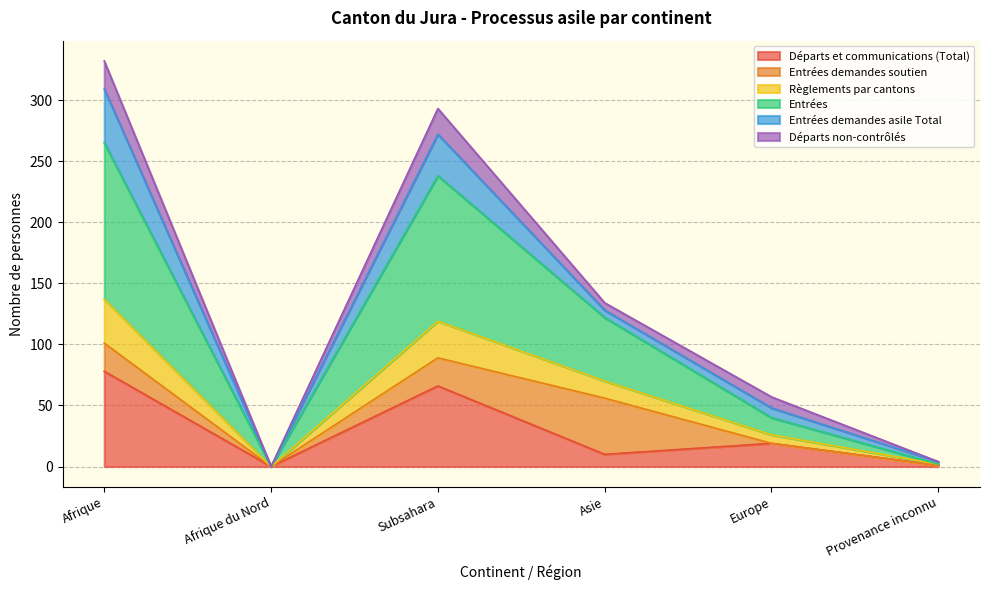

True or false: Règlements par cantons and Entrées cross at least once.

False